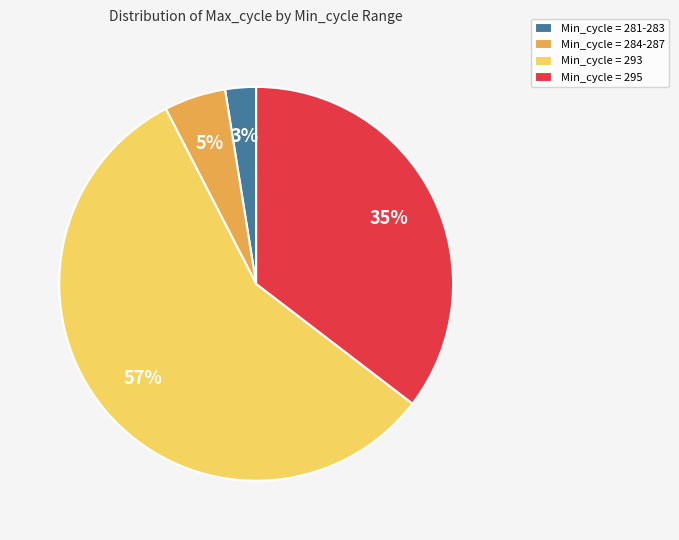

To the nearest percent, what percentage of the pie is Min_cycle = 281-283?

3%